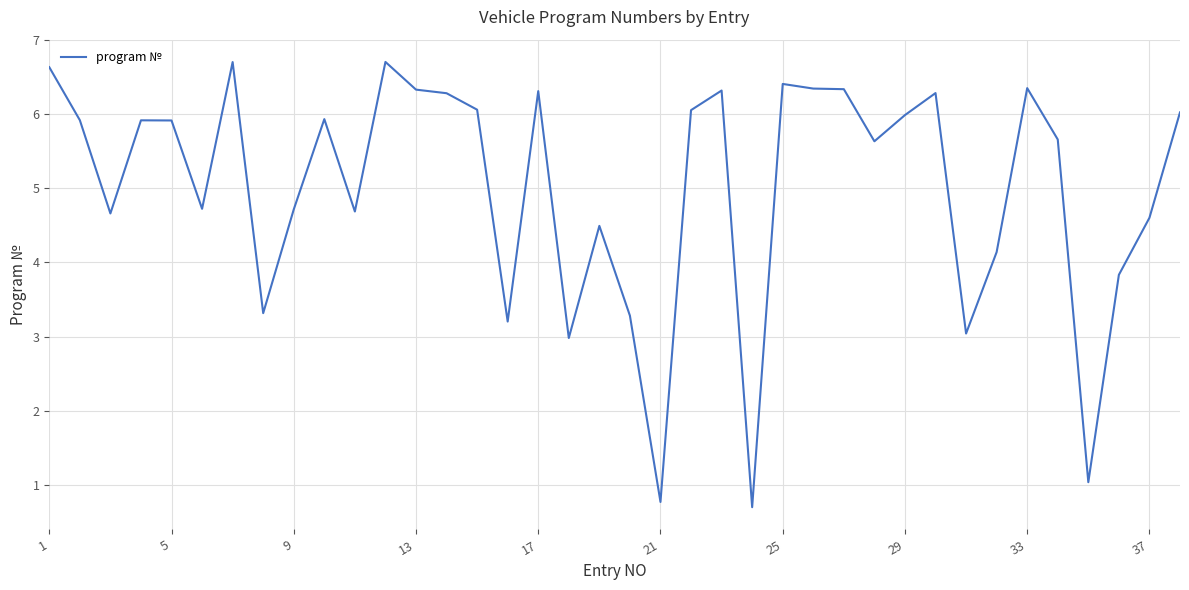

What is the difference between the maximum and minimum values?

6.0